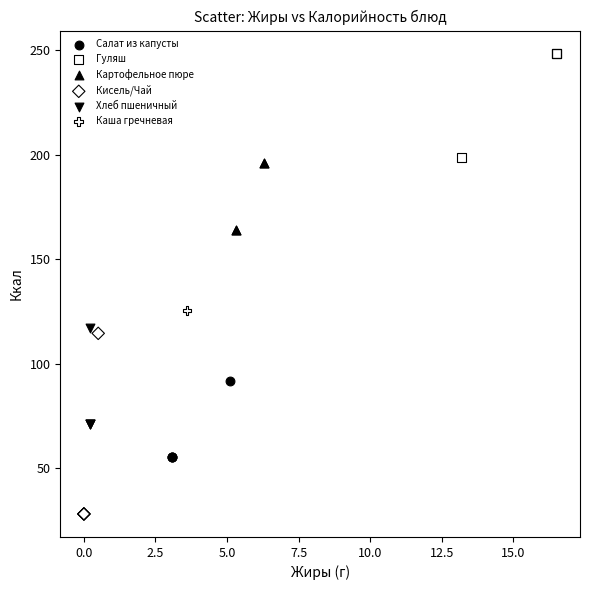

Which series reaches the minimum Y coordinate?

Кисель/Чай